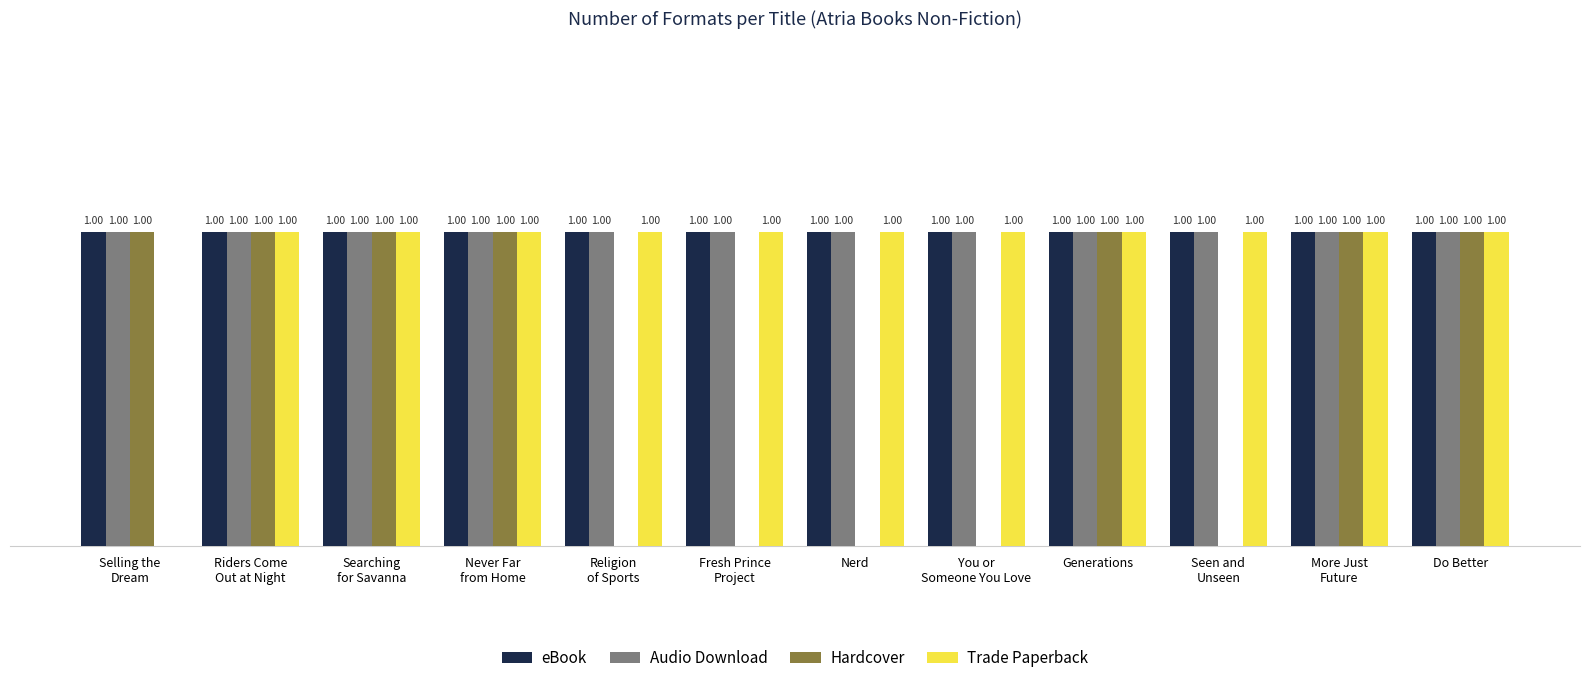

Are the bars grouped side by side (vs. stacked)?

Yes